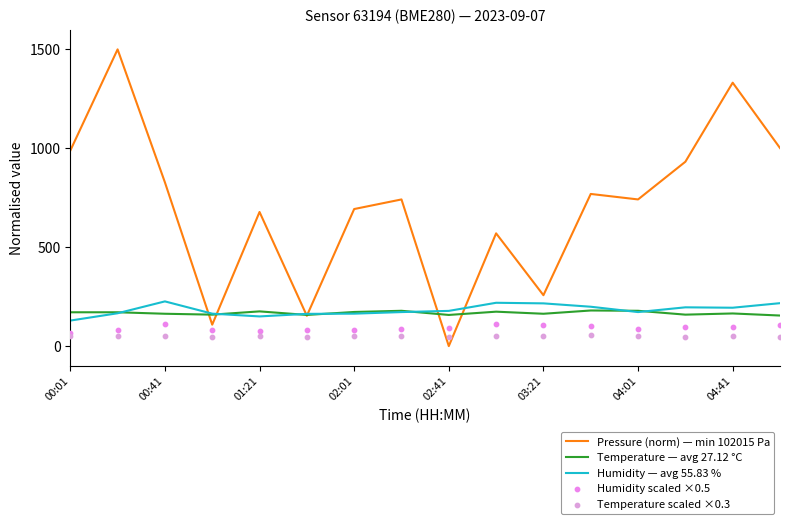

What are all the series names shown in the legend?

Pressure (norm) — min 102015 Pa, Temperature — avg 27.12 °C, Humidity — avg 55.83 %, Humidity scaled ×0.5, Temperature scaled ×0.3